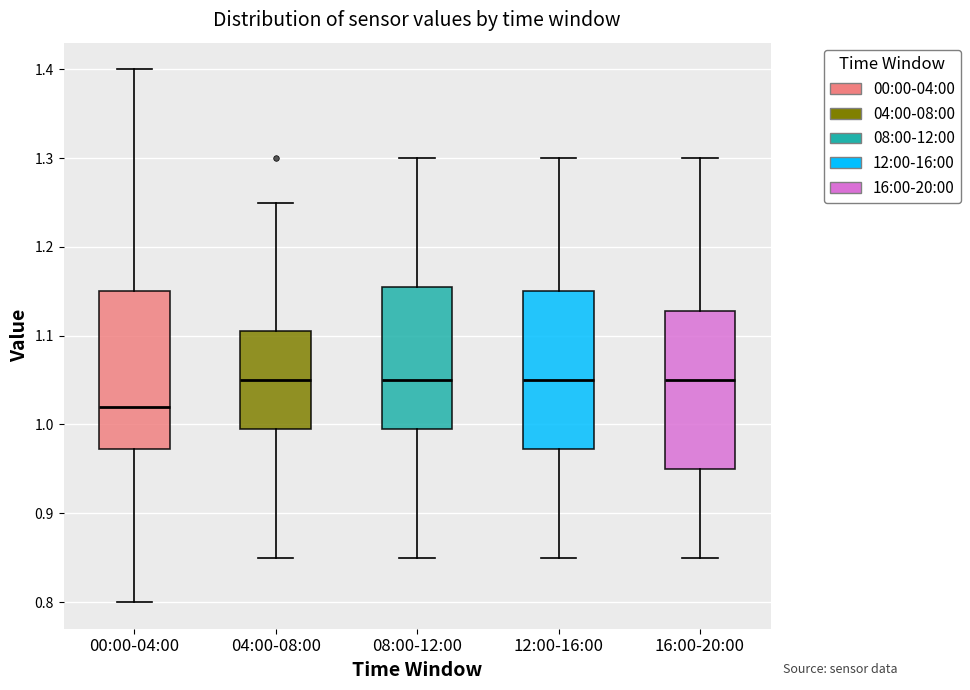

Reading left to right, transcribe this box plot: for each box, give where its median line is, the range the box spans, and where its two whiskers end, as read against the y-axis. The values are not printed on the chart, so give them approximately, as read against the axis.

00:00-04:00: median 1.02, box 0.97 to 1.15, whiskers 0.80 to 1.40
04:00-08:00: median 1.05, box 1.00 to 1.11, whiskers 0.85 to 1.25
08:00-12:00: median 1.05, box 1.00 to 1.16, whiskers 0.85 to 1.30
12:00-16:00: median 1.05, box 0.97 to 1.15, whiskers 0.85 to 1.30
16:00-20:00: median 1.05, box 0.95 to 1.13, whiskers 0.85 to 1.30